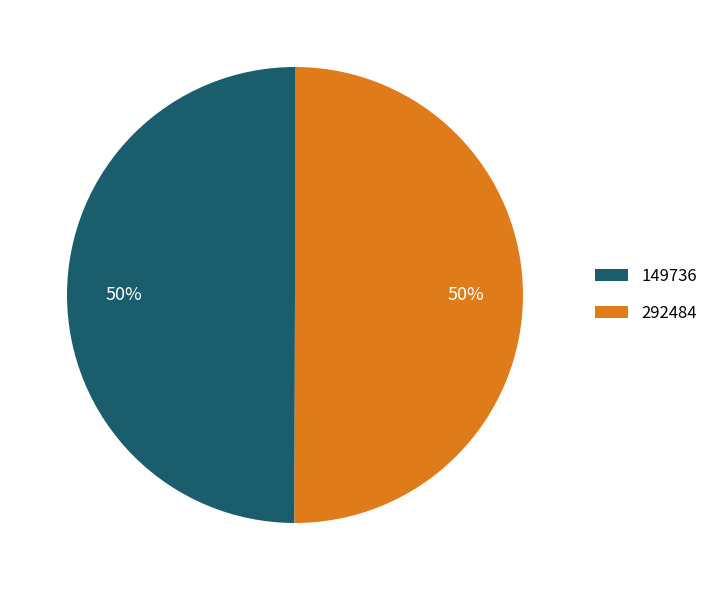

How many segments does this pie chart have?

2